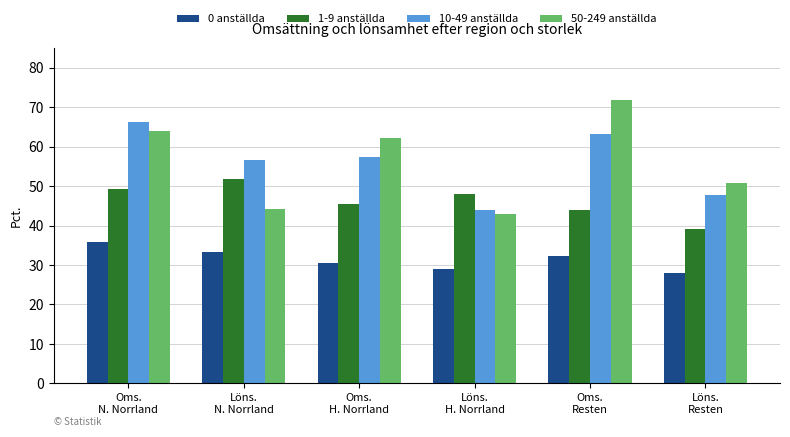

How many bars are there in each group?

4